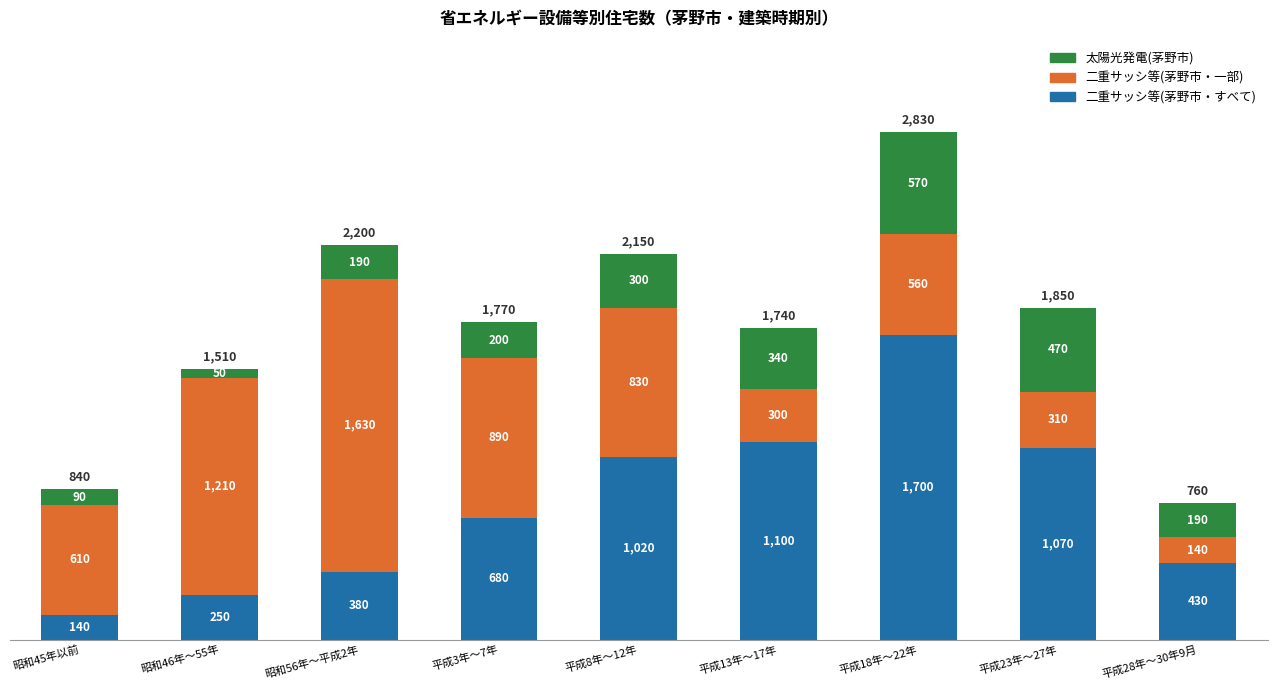

True or false: 二重サッシ等(茅野市・すべて) has a value of 380 at 昭和56年～平成2年.

True